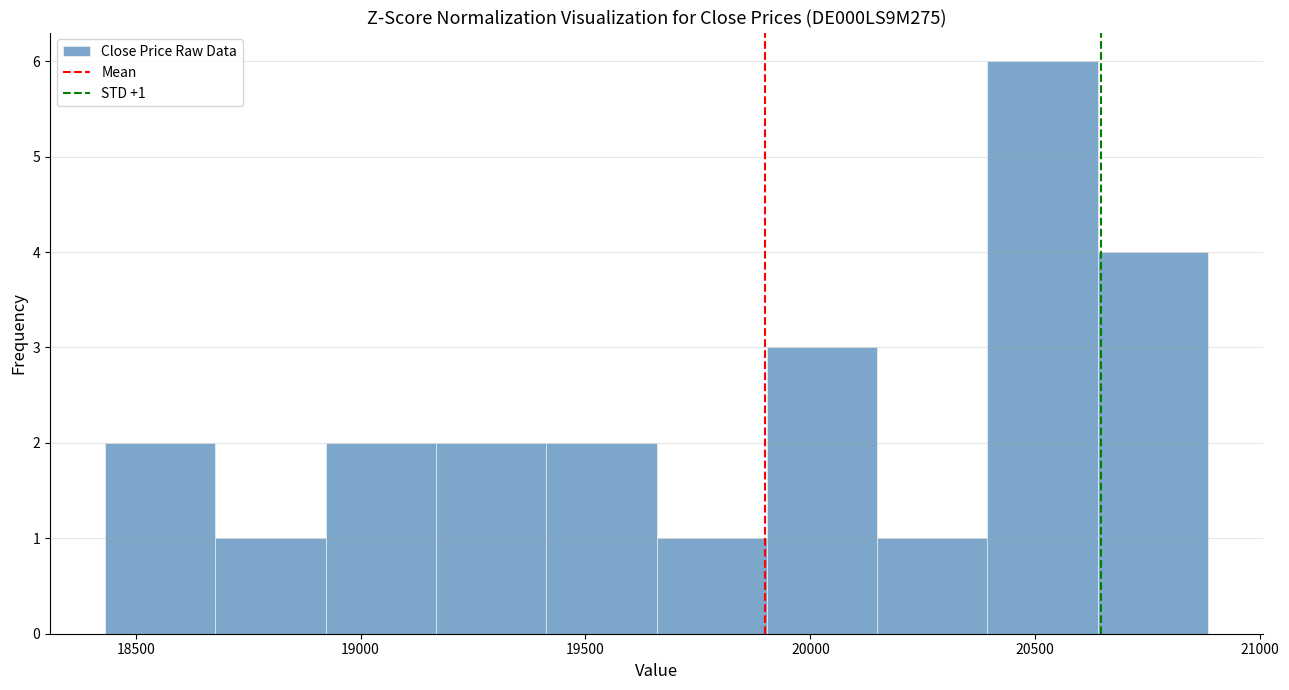

Over which range of the x-axis is the bar tallest?

20400 to 20650